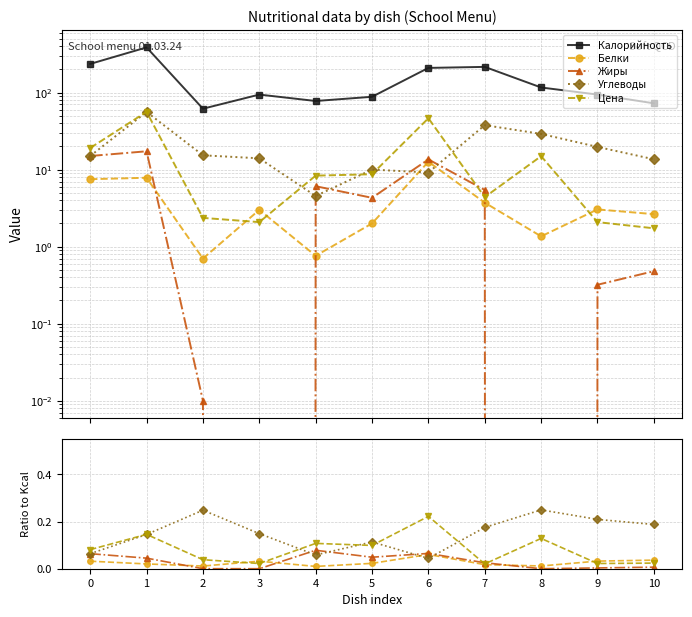

Is it true that Углеводы equals 0.1 at 3?

False